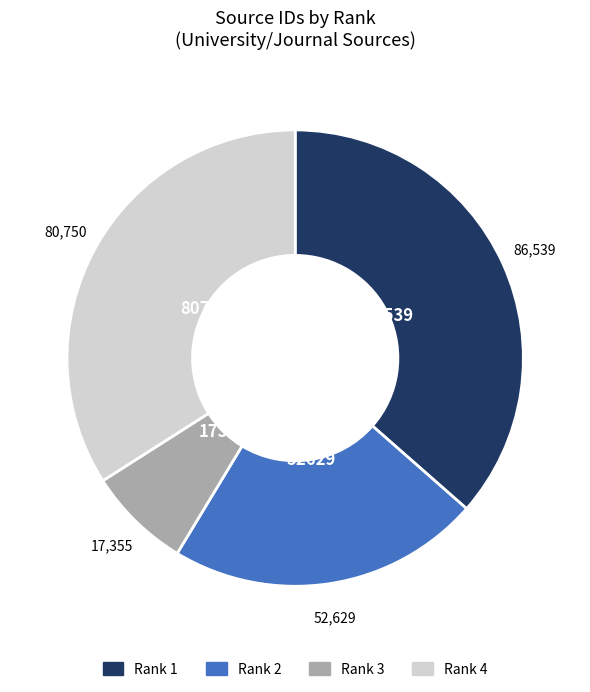

Rank the categories by value from highest to lowest.

Rank 1, Rank 4, Rank 2, Rank 3